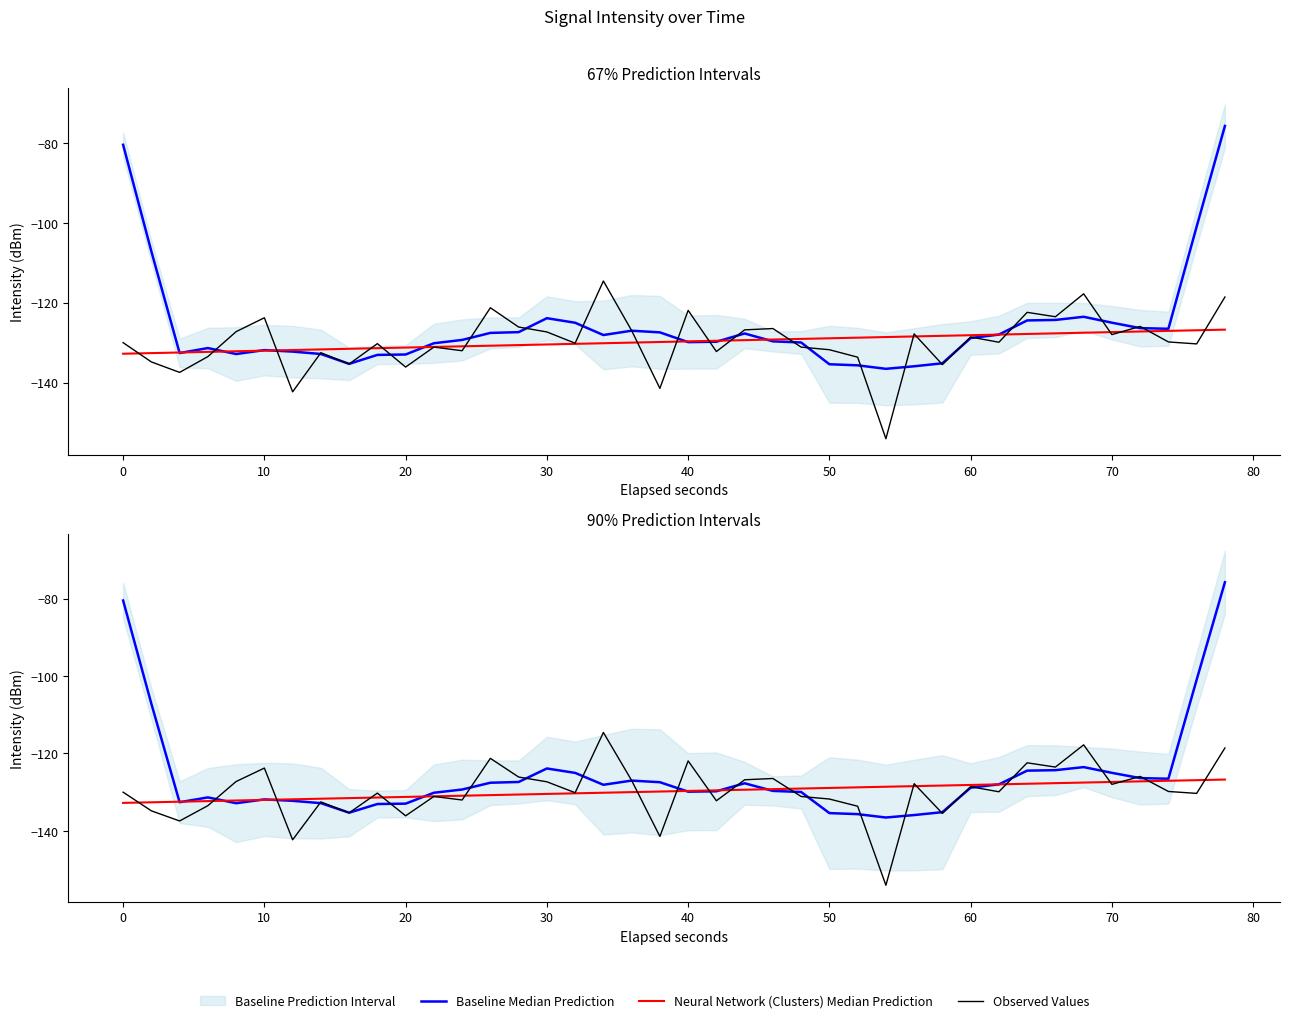

How many categories are shown in the chart?

40